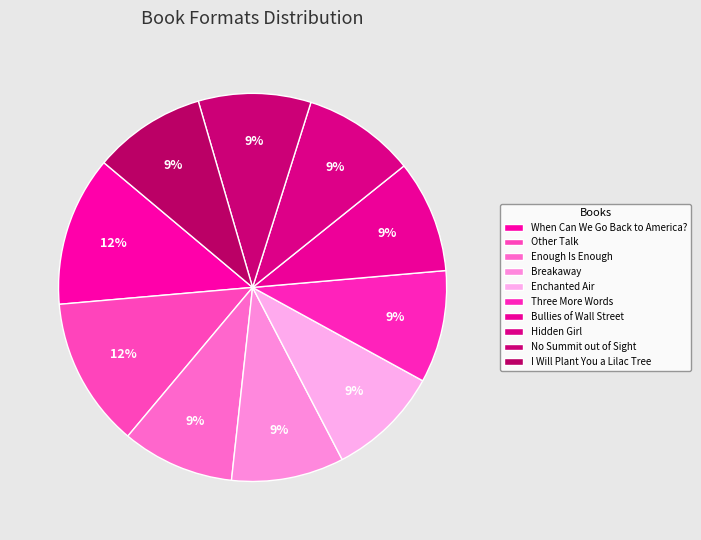

How many segments does this pie chart have?

10